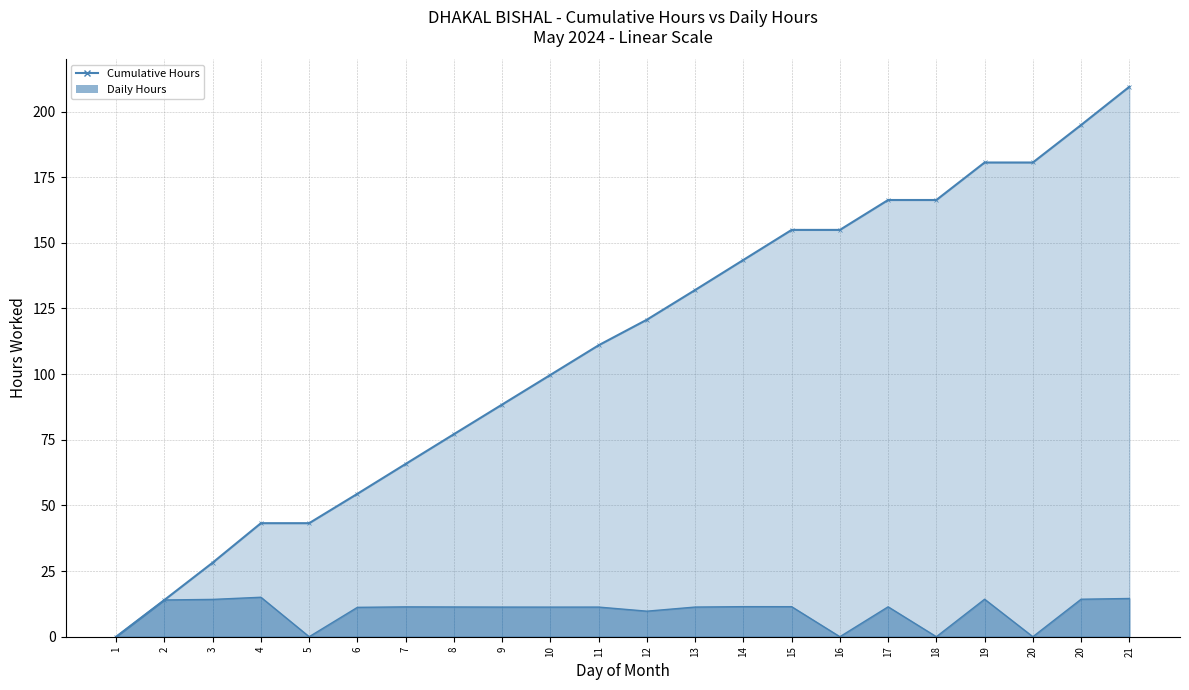

What is the sum of the Cumulative Hours values at 4 and 17?

209.6